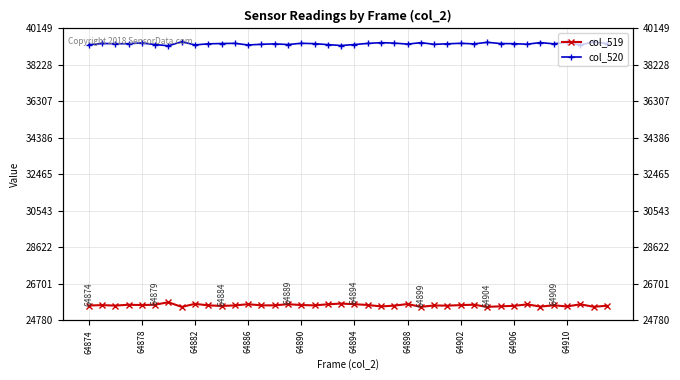

True or false: col_519 has more than 1 points higher than both neighbors.

True